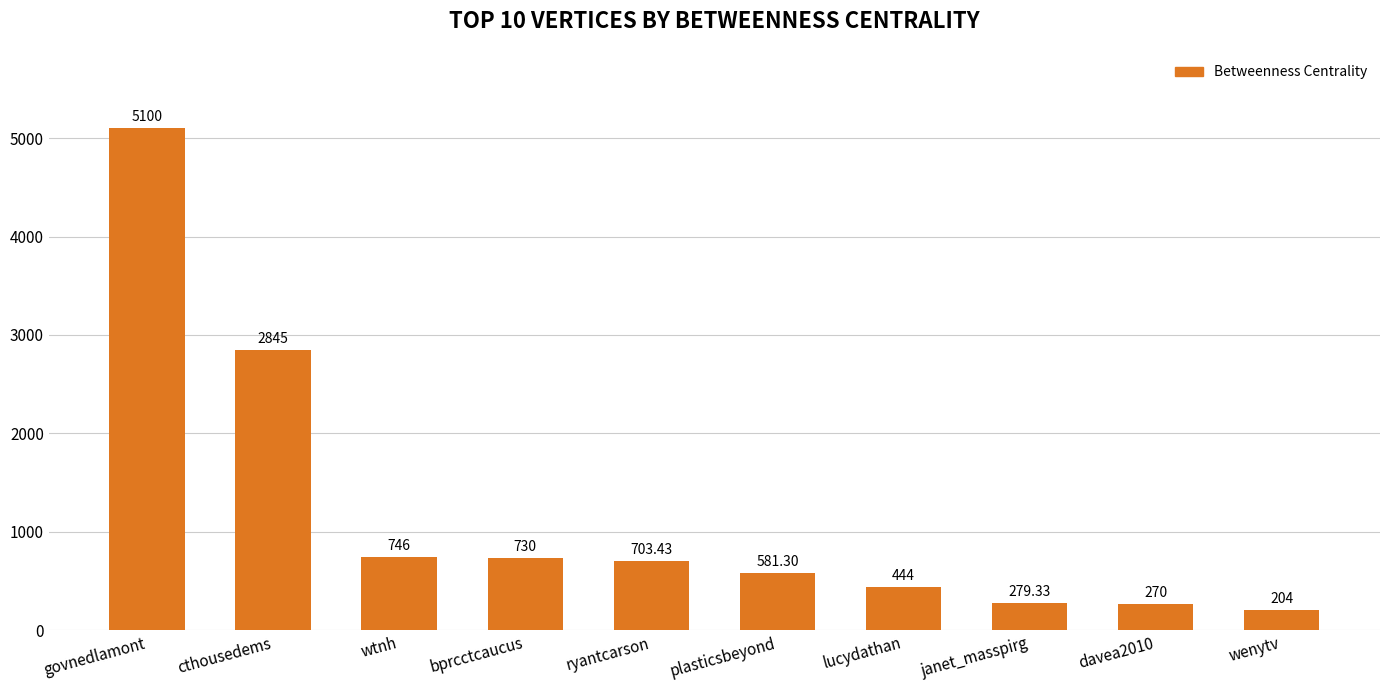

Approximately how many times larger is the value at wtnh compared to bprcctcaucus?

1.0